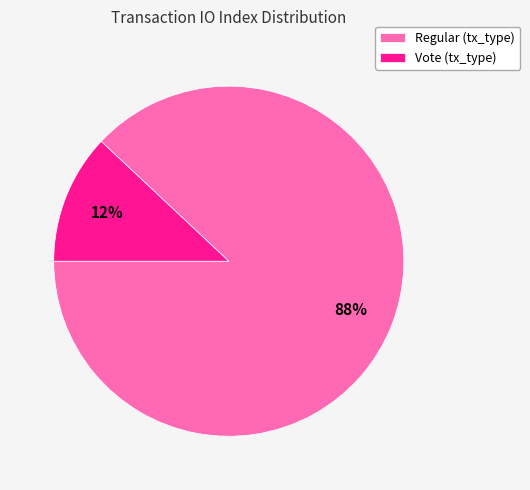

What percentage is the Vote (tx_type) slice, to the nearest percent?

12%